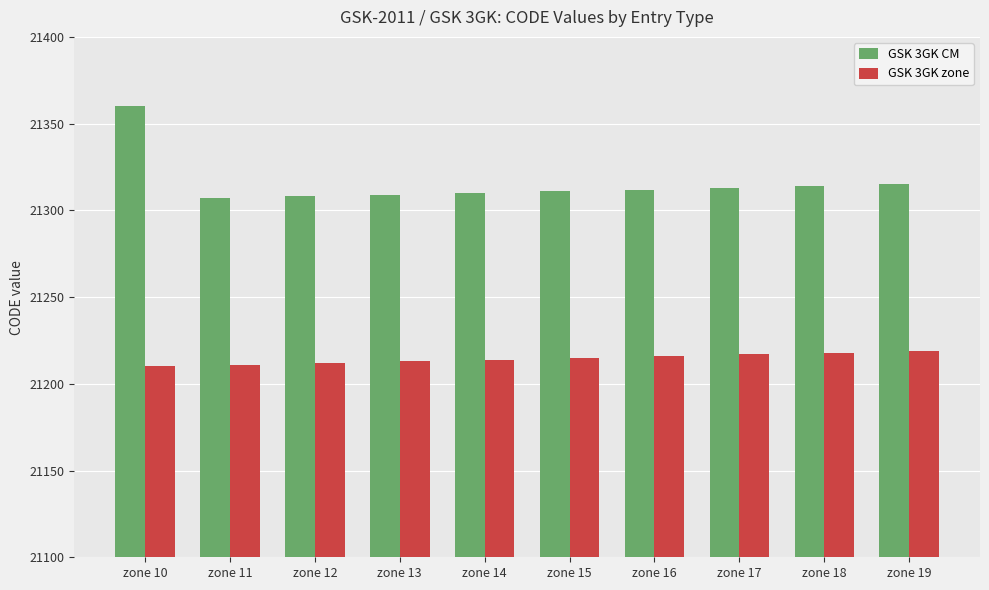

What is the lowest value of the GSK 3GK zone series?

21210